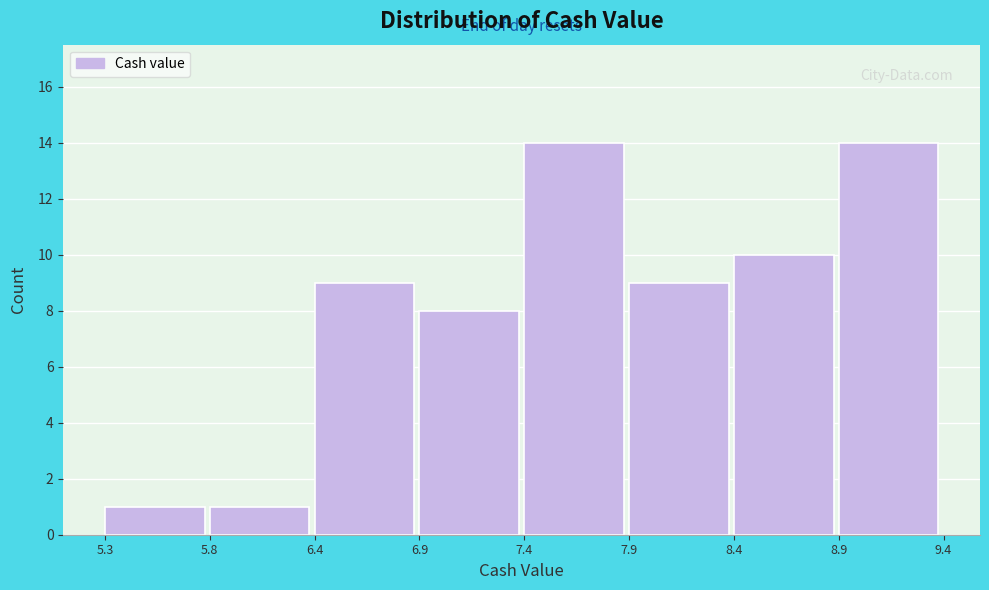

Reading left to right, list all the values displayed in this chart.

5.3=1	5.8=1	6.4=9	6.9=8	7.4=14	7.9=9	8.4=10	8.9=14